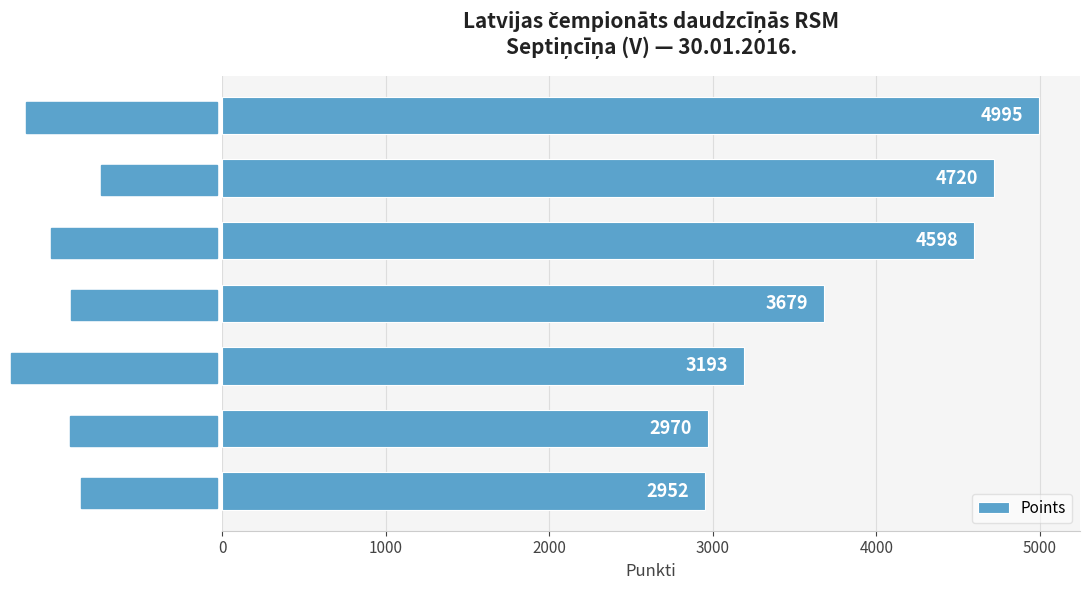

What is the label of the 3rd bar from the top?

Fēlikss Rūmnieks